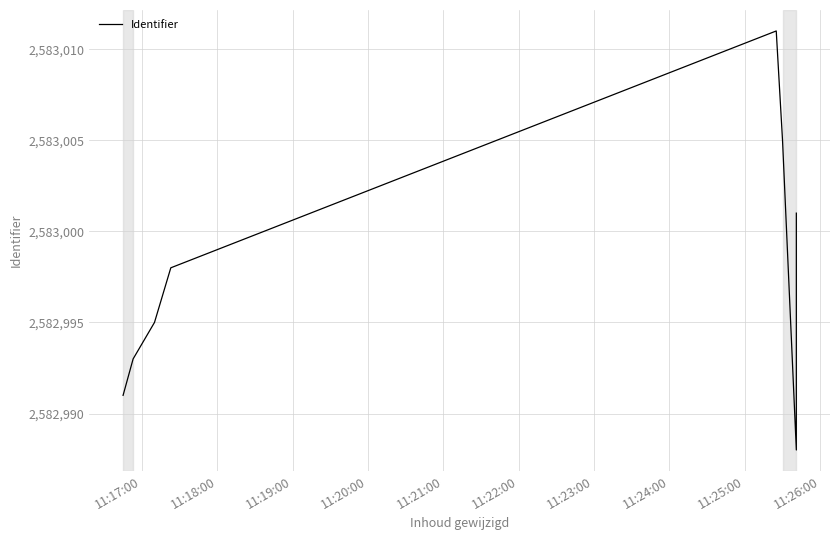

True or false: the data has more than 1 interior local peaks.

False